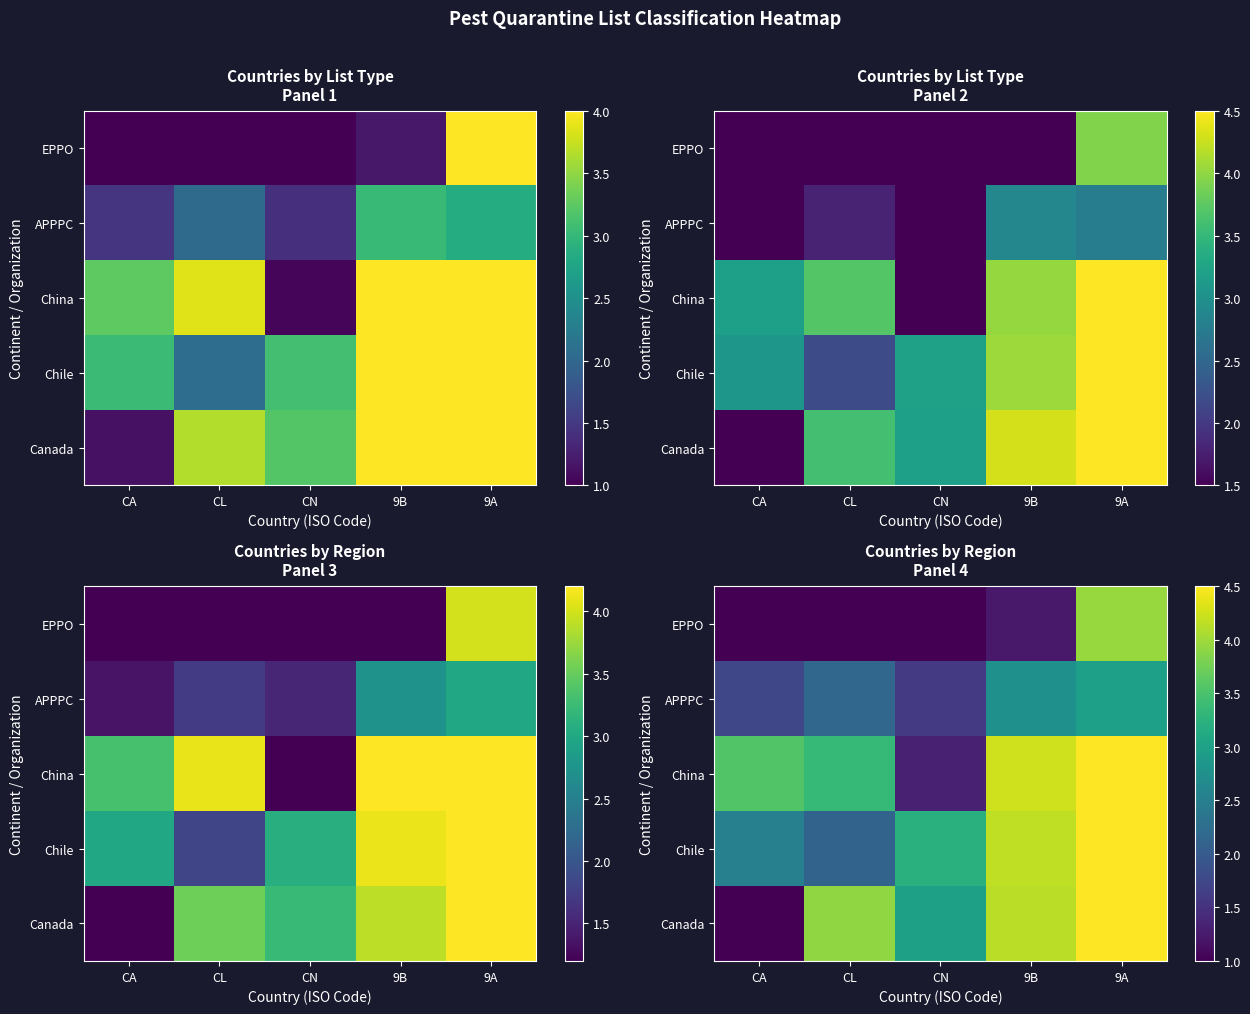

What is the spread (max minus min) of values at CL?

3.0